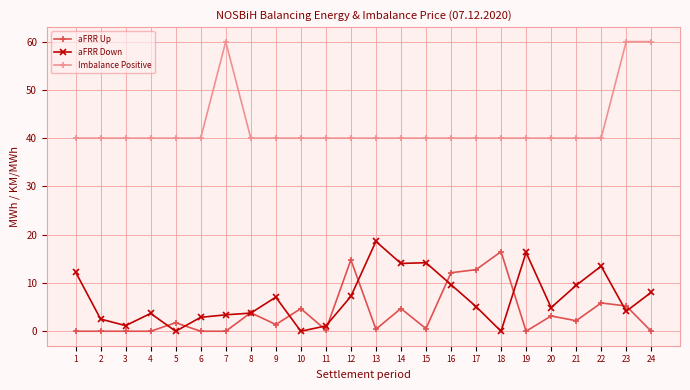

True or false: aFRR Up has more than 0 points higher than both neighbors.

True